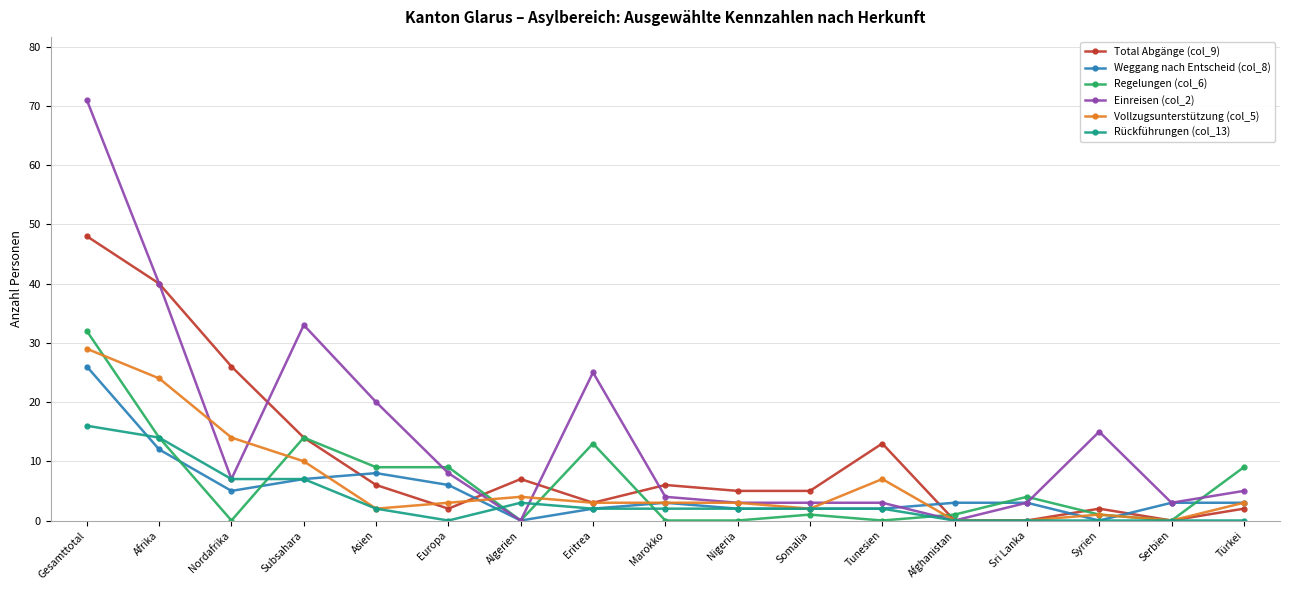

The value of Weggang nach Entscheid (col_8) at Marokko is 3. True or false?

True